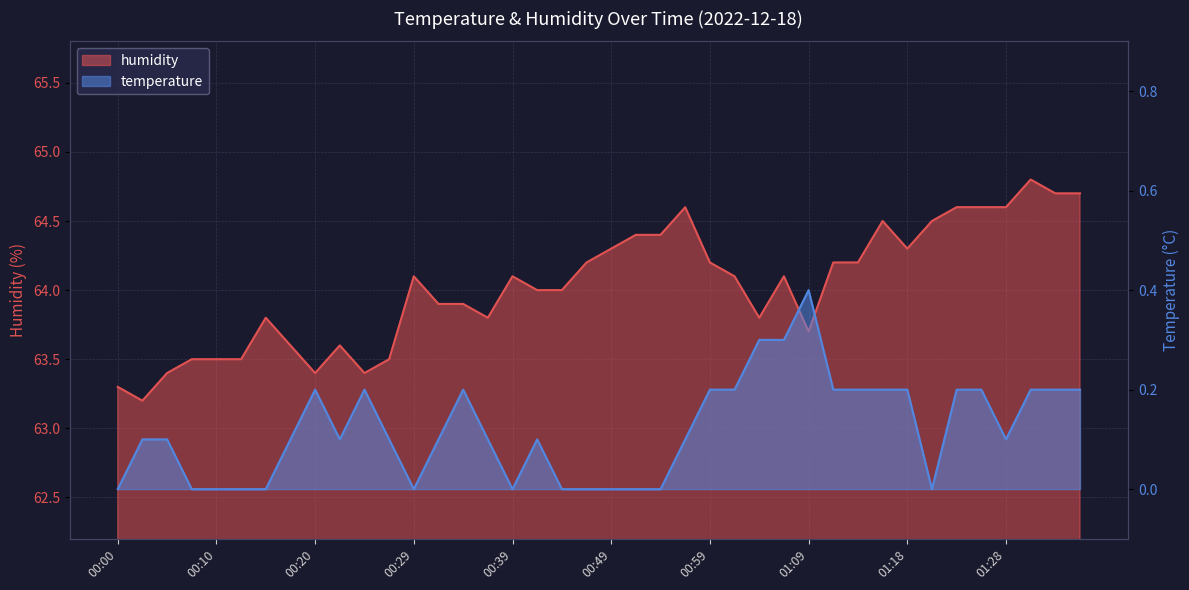

Which series changed the most between 01:06 and 01:09?

humidity